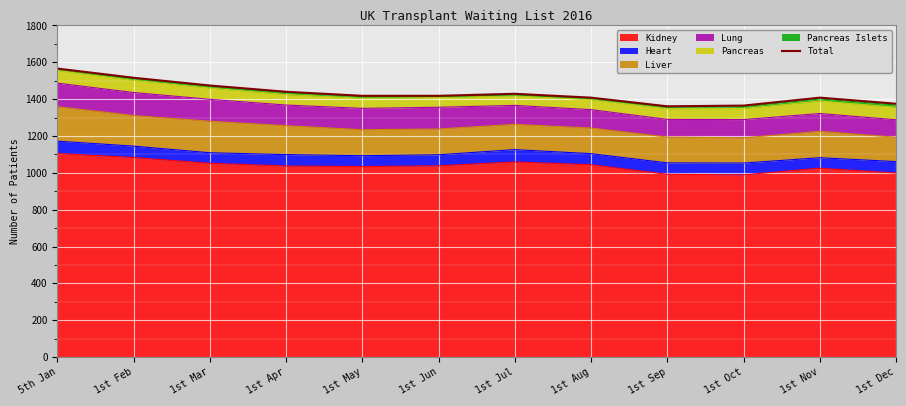

Rank the categories by value from lowest to highest.

1st Sep, 1st Oct, 1st Dec, 1st Aug, 1st Nov, 1st May, 1st Jun, 1st Jul, 1st Apr, 1st Mar, 1st Feb, 5th Jan